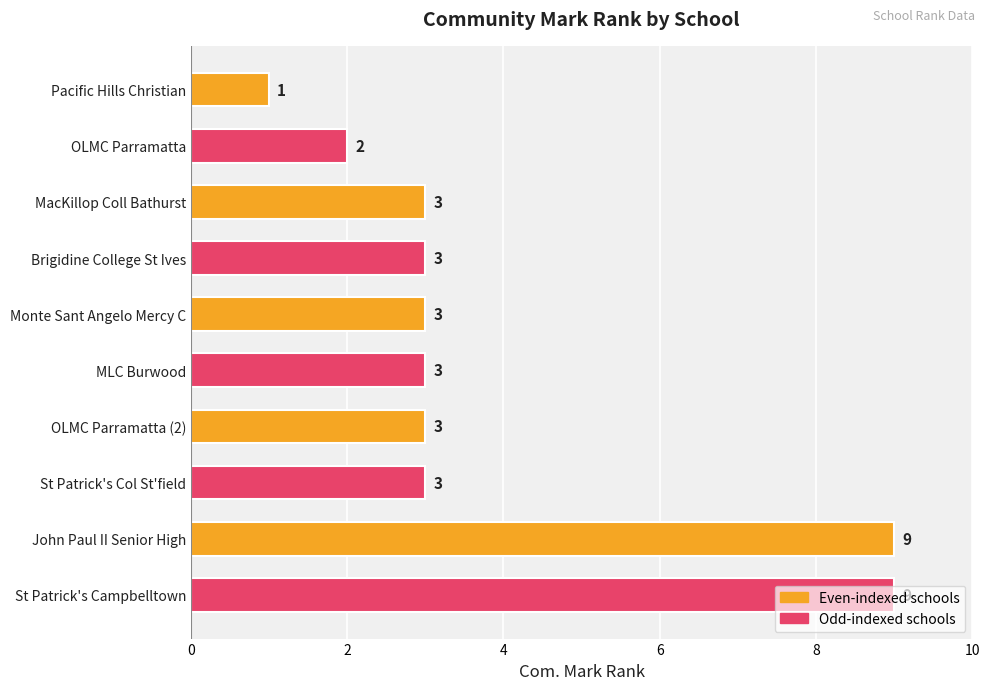

Is it true that the value at MLC Burwood is 3?

True